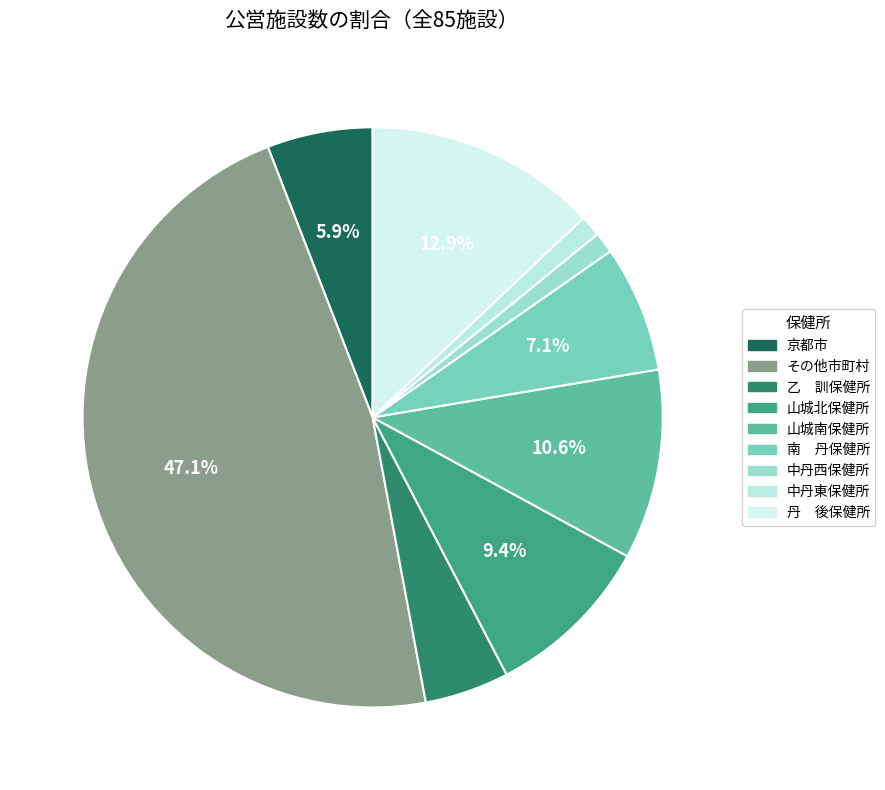

How many segments does this pie chart have?

9